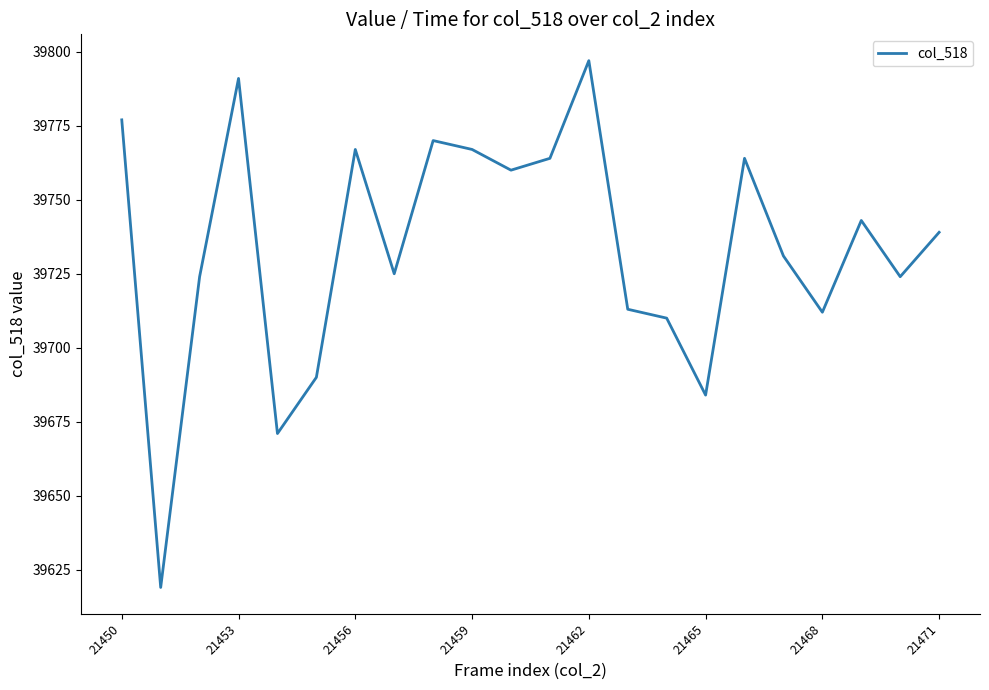

What is the greatest value displayed?

39797